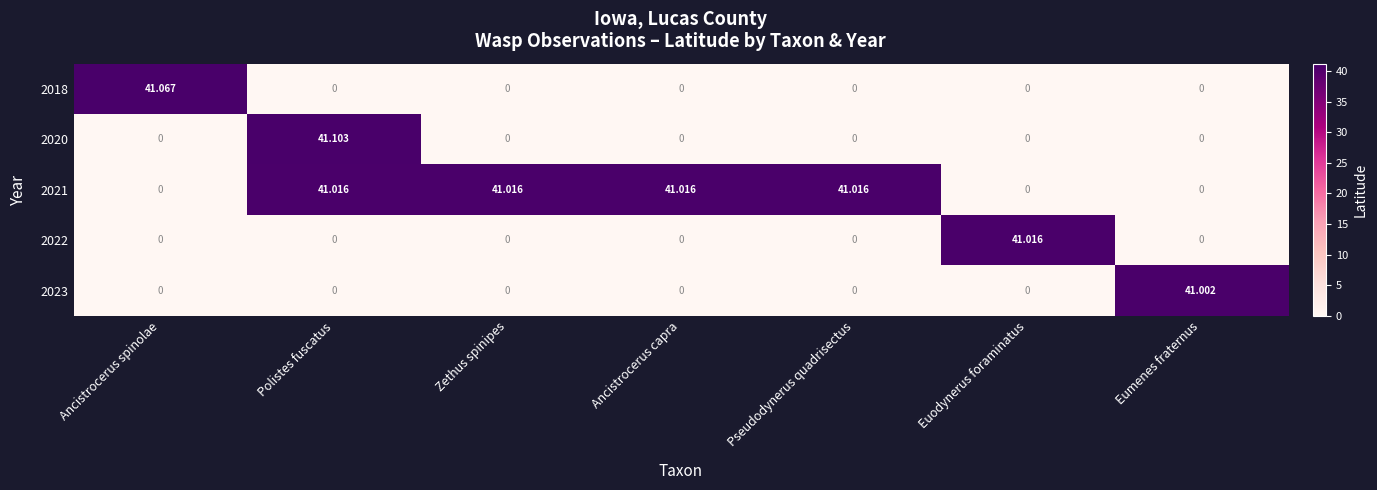

Count the number of categories in the chart.

7